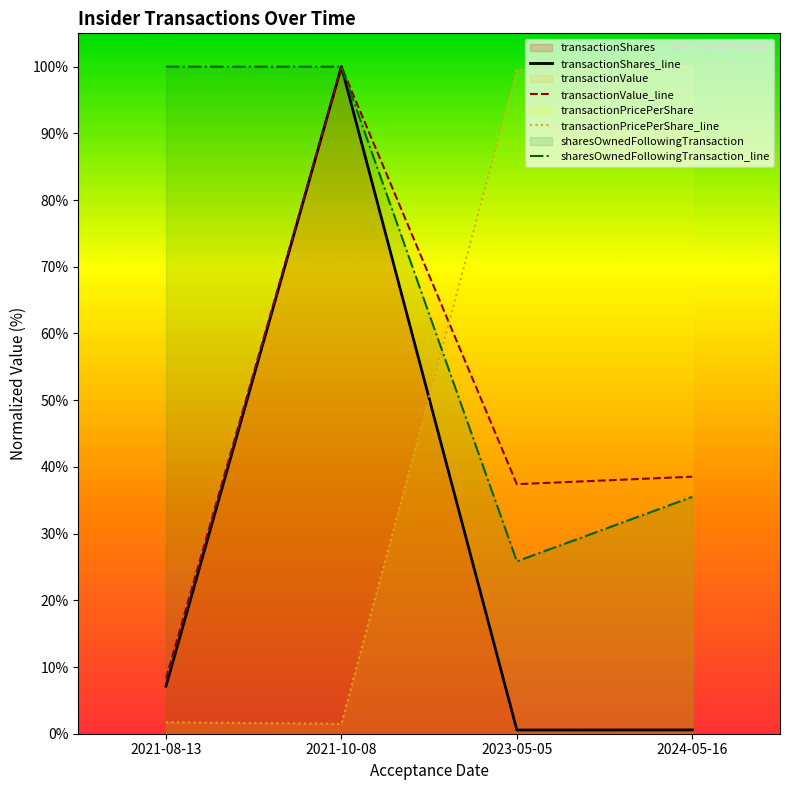

What is the highest value of the transactionShares_line series?

100.0